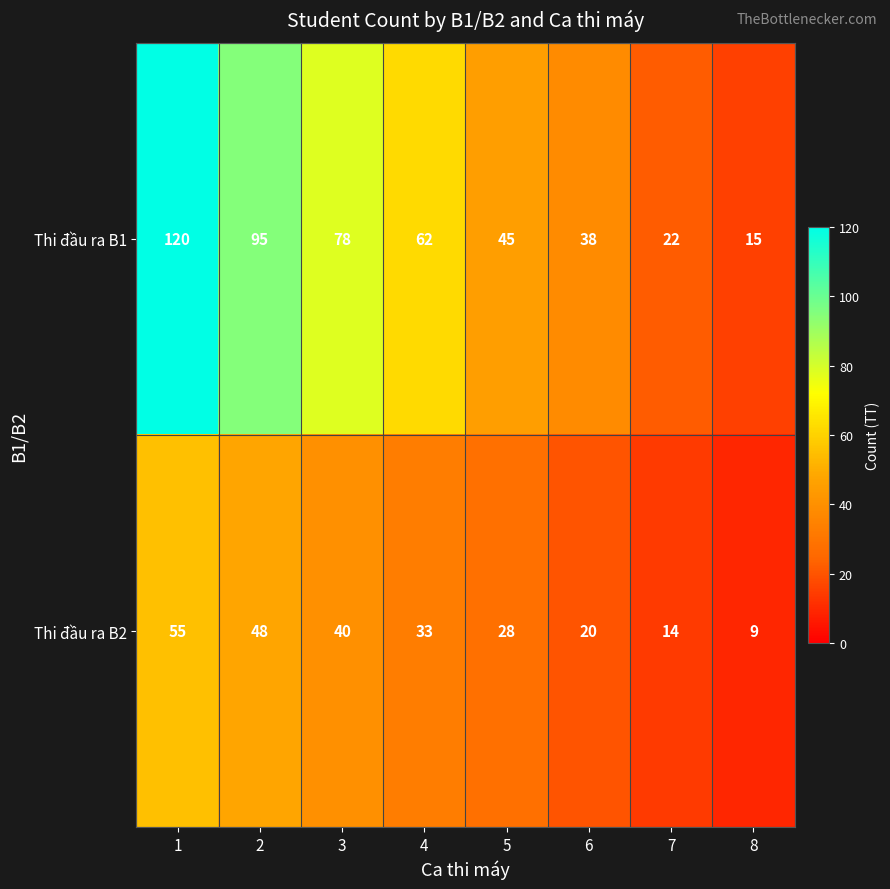

What is the difference between the second highest and minimum values in the Thi đầu ra B2 series?

39